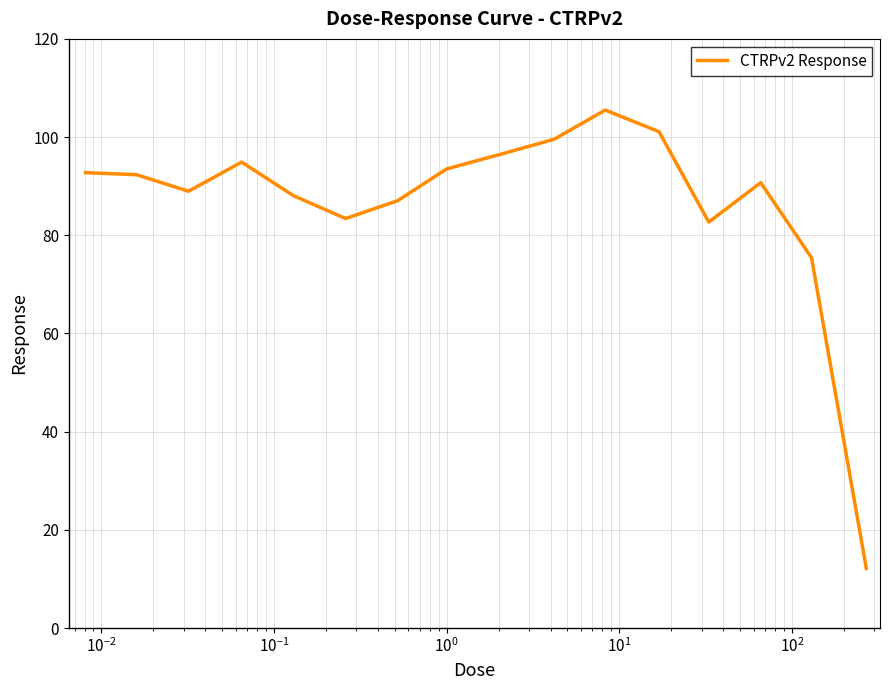

What is the minimum value shown in the chart?

12.1